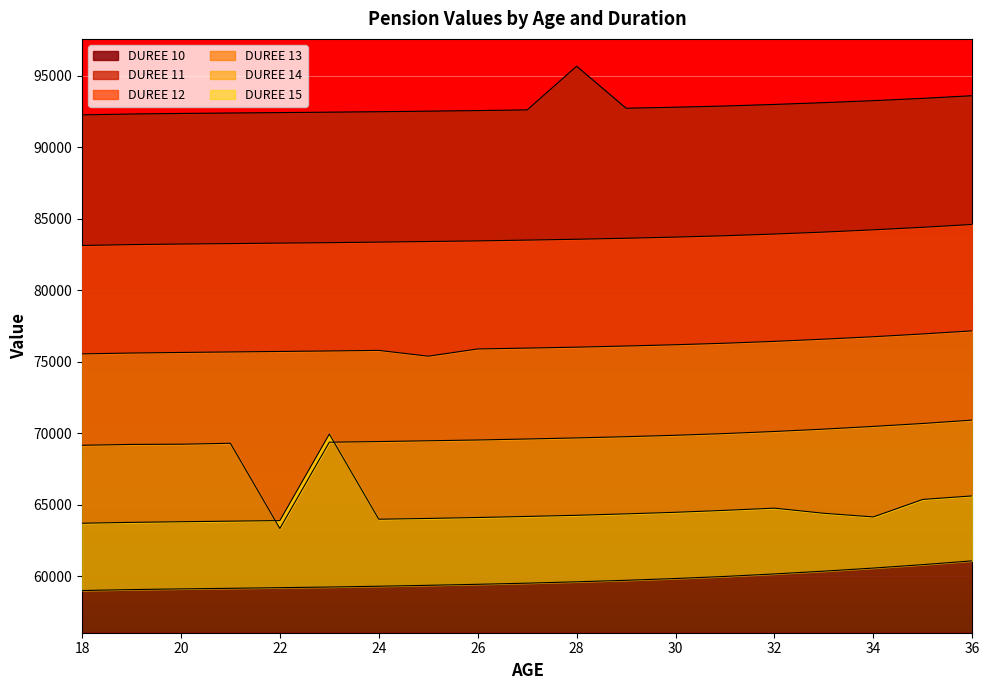

What is the difference between the maximum and minimum values in the DUREE 13 series?

7580